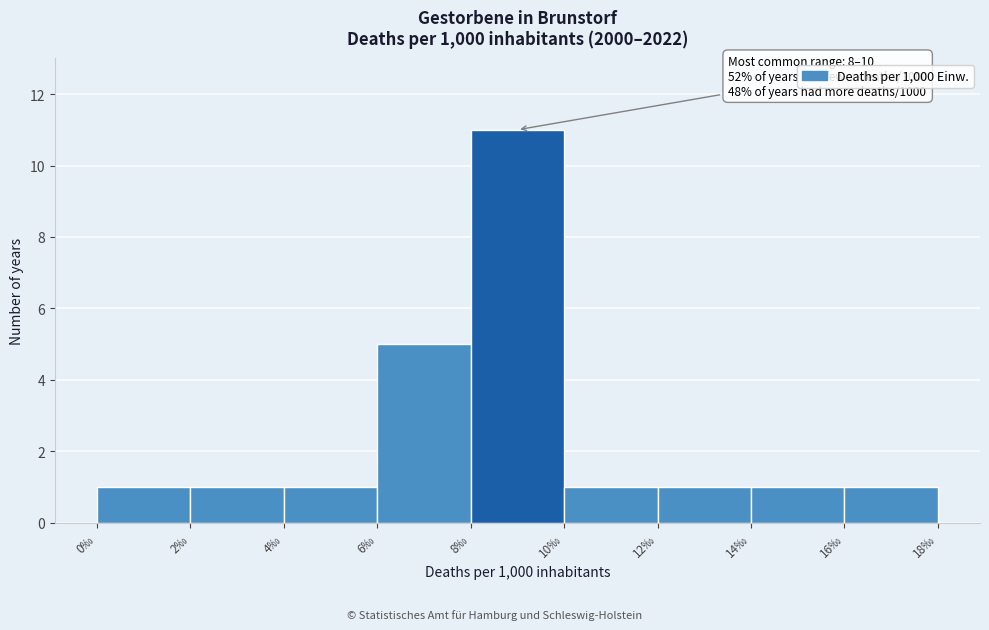

Which range on the x-axis has the tallest bar?

8 to 10